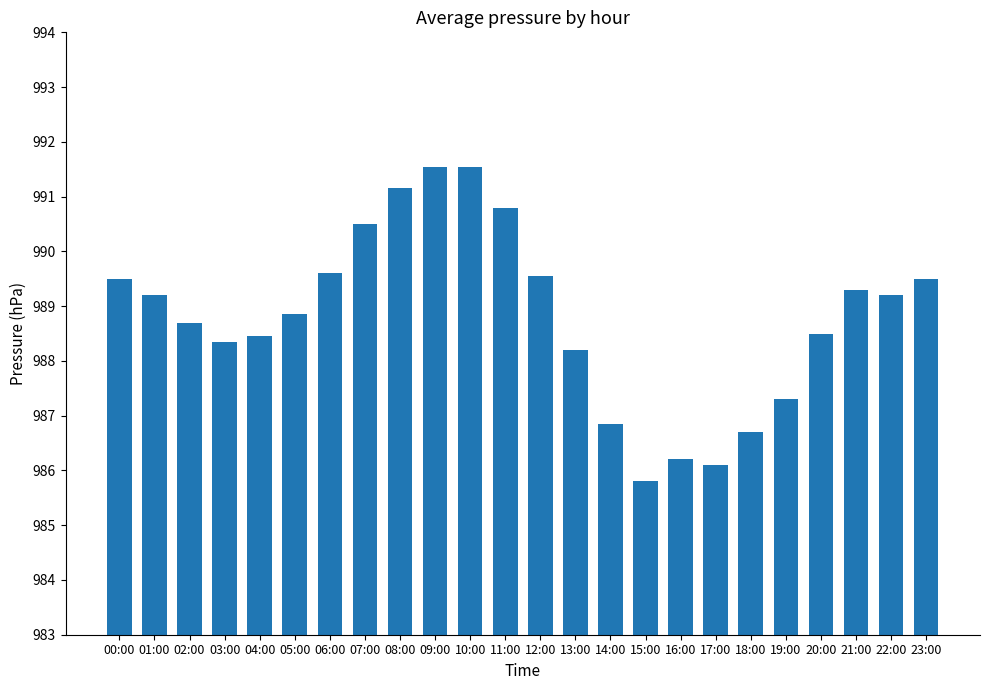

What is the average value?

988.8